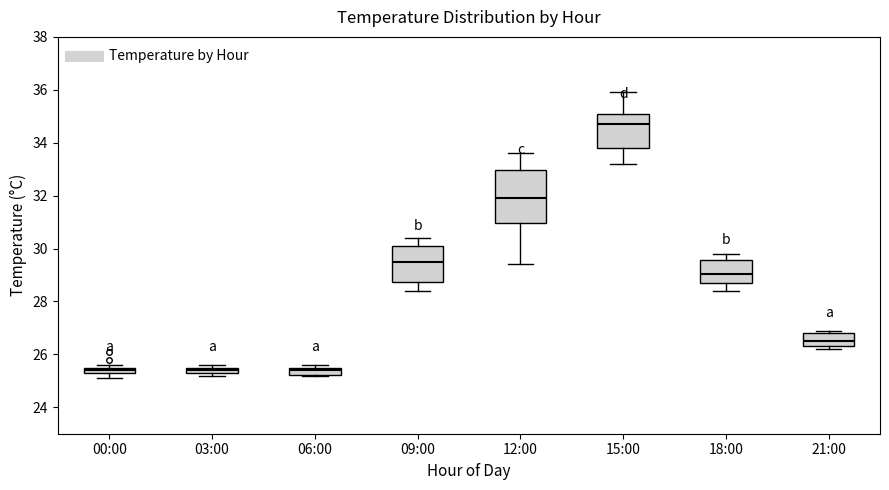

Comparing the boxes themselves (not the whiskers), which one is the tallest?

12:00